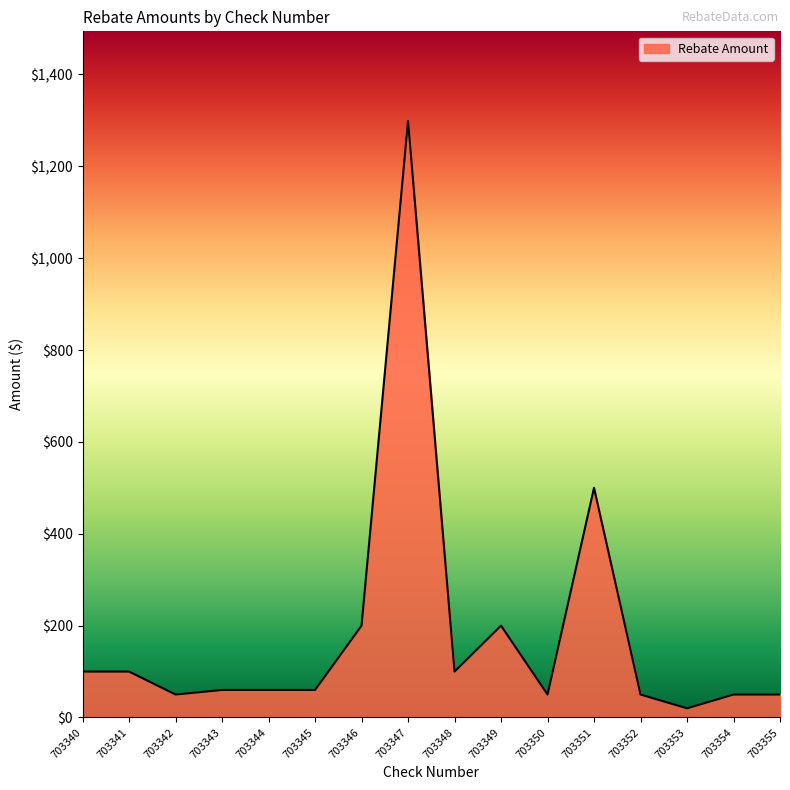

Reading right to left, extract all data points from this chart.

50.0	50.0	20.0	50.0	500.0	50.0	200.0	100.0	1299.0	200.0	60.0	60.0	60.0	50.0	100.0	100.0